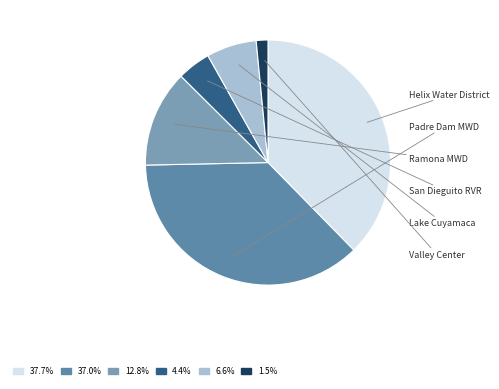

Rank the categories by value from highest to lowest.

Helix Water District, Padre Dam Municipal Water District, Ramona Municipal Water District, Lake Cuyamaca Recreation and Park District, San Dieguito River Valley Regional Open Space, Valley Center Parks and Recreation District